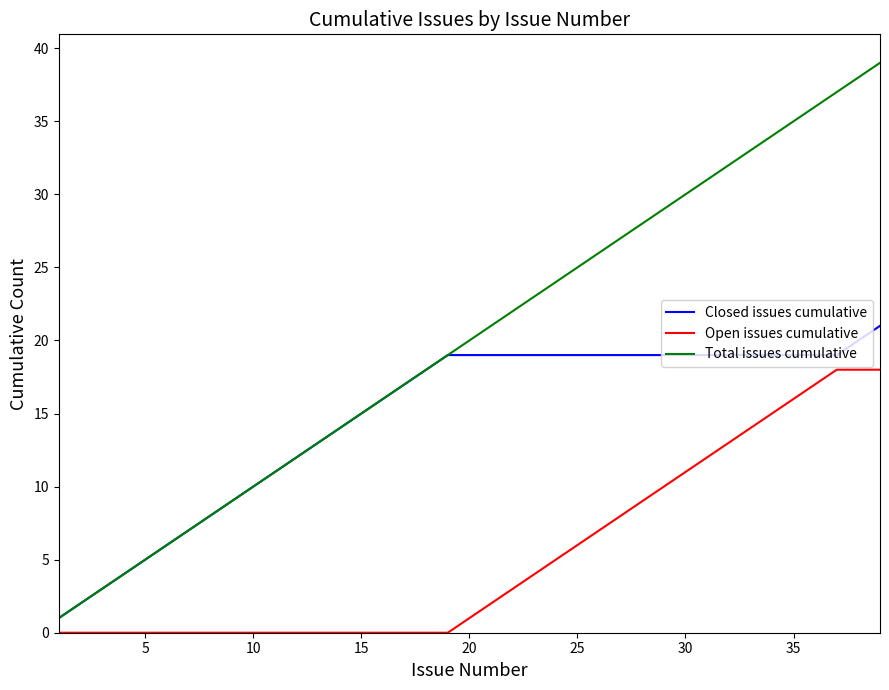

True or false: Total issues cumulative and Open issues cumulative intersect in this chart.

False